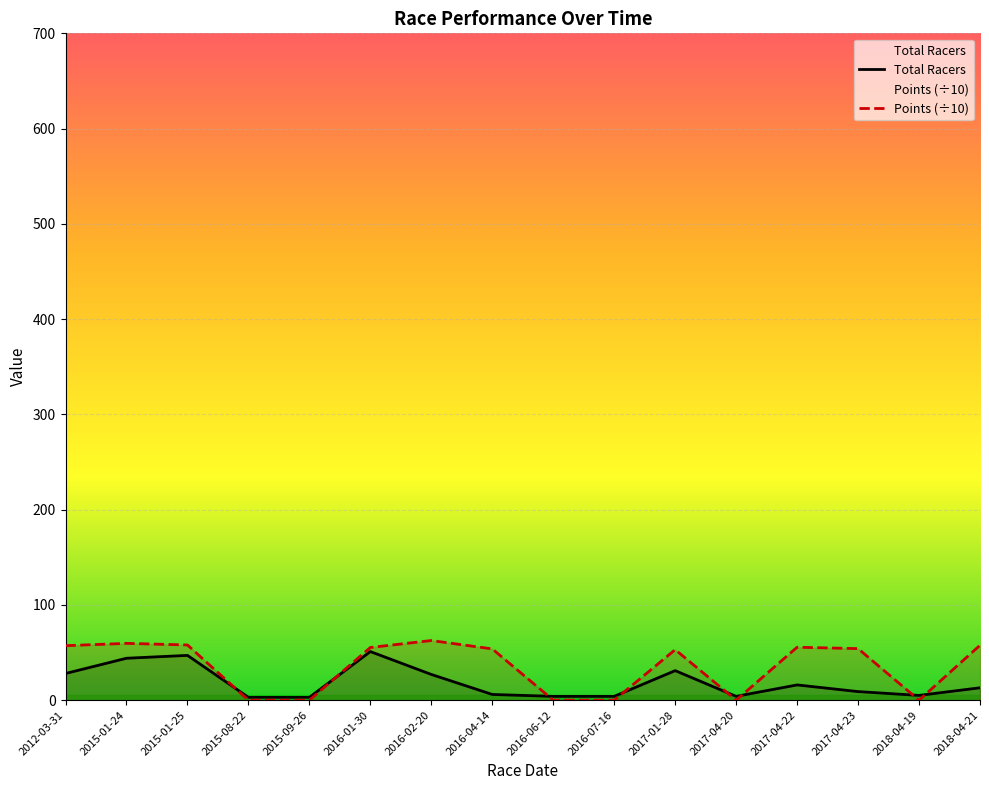

At which category is the sum across all series the highest?

2016-01-30